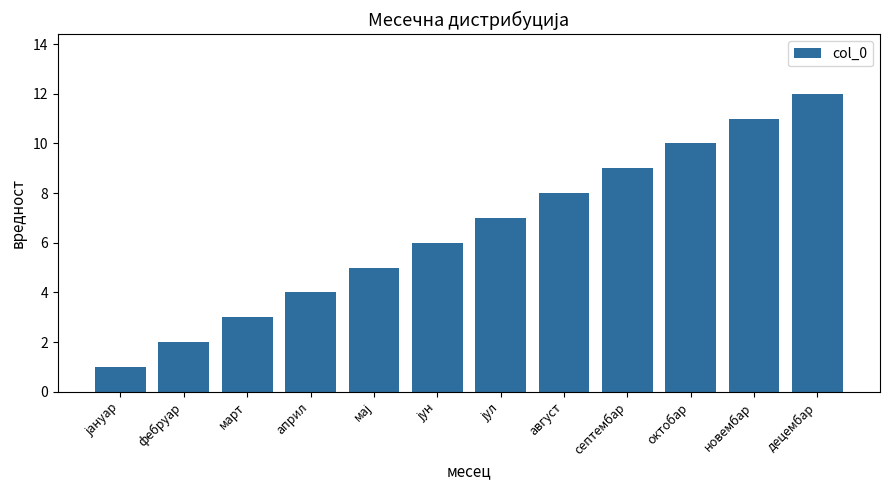

True or false: the data shows 20 at децембар.

False